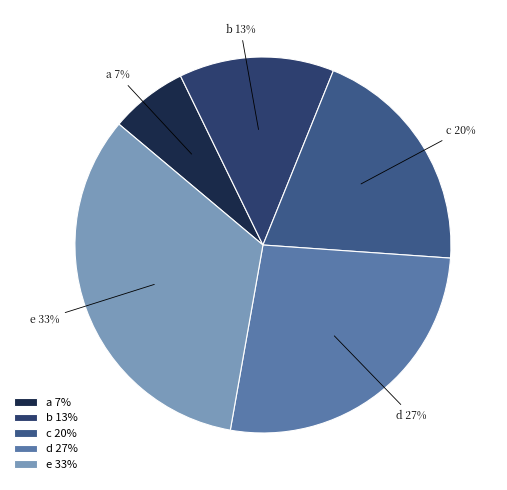

To the nearest percent, what is the average slice percentage?

20%